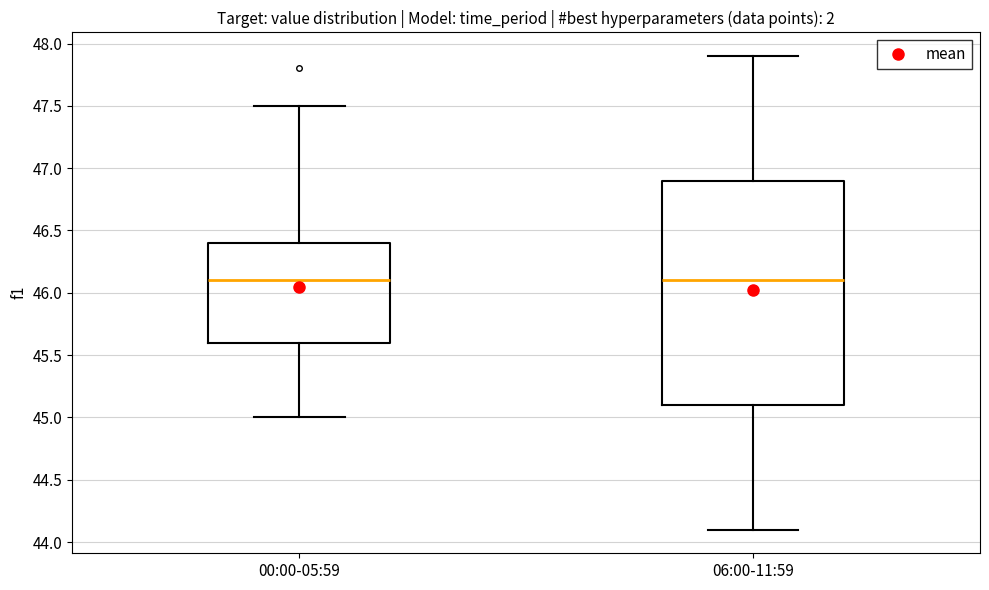

Reading left to right, transcribe this box plot: for each box, give where its median line is, the range the box spans, and where its two whiskers end, as read against the y-axis. The values are not printed on the chart, so give them approximately, as read against the axis.

00:00-05:59: median 46.1, box 45.6 to 46.4, whiskers 45.0 to 47.5
06:00-11:59: median 46.1, box 45.1 to 46.9, whiskers 44.1 to 47.9